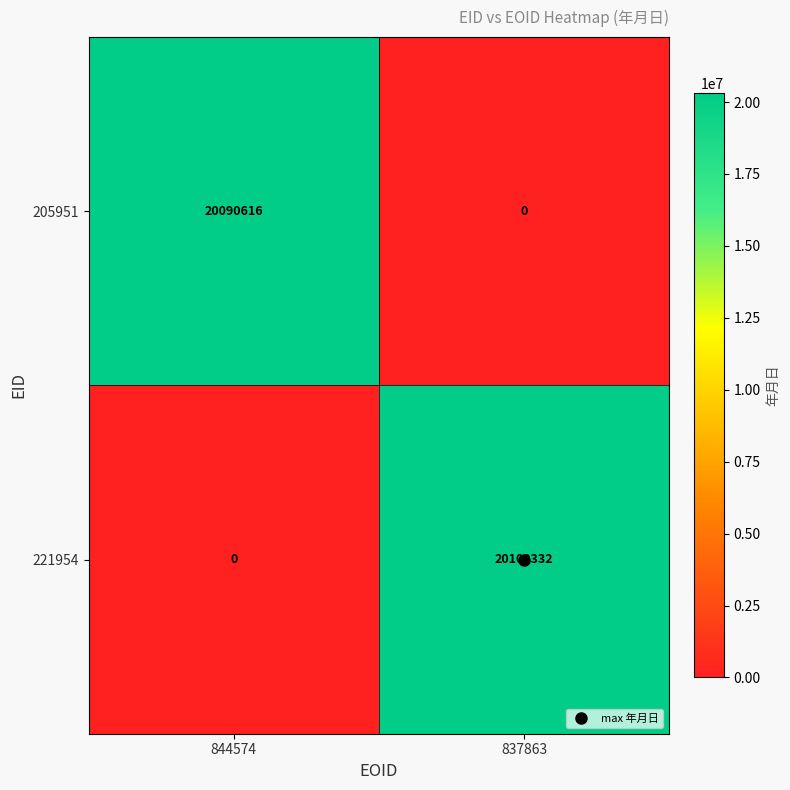

What is the sum of the 221954 values at 844574 and 837863?

20100332